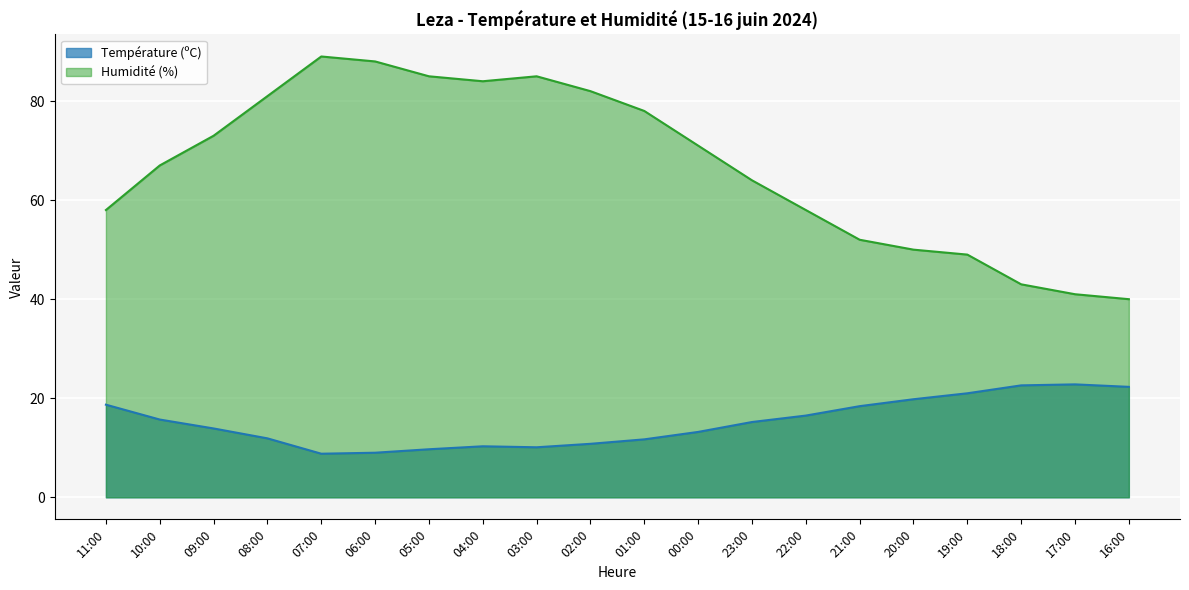

What position from the right is 02:00?

11